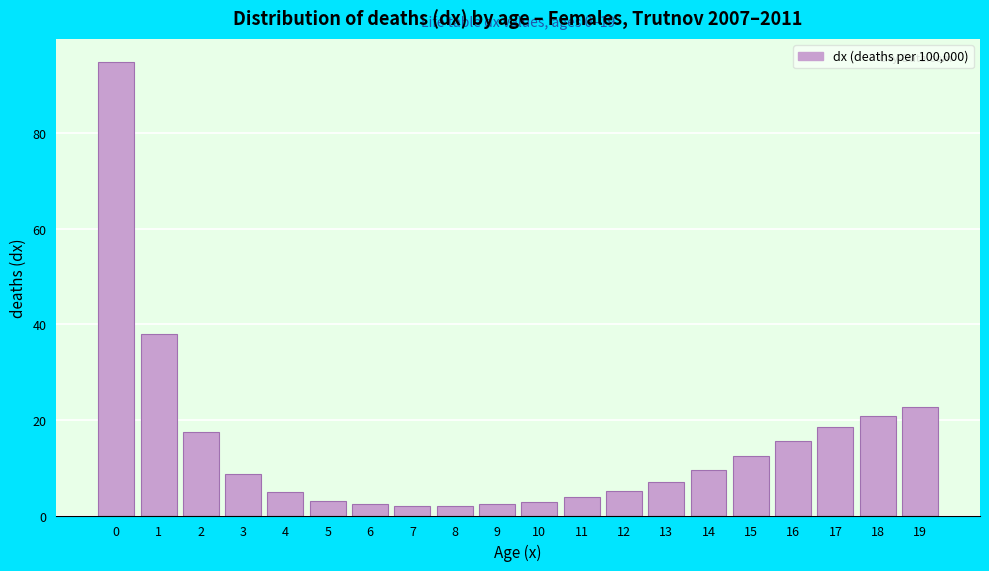

Is it true that the value at 14 is 9.5?

True